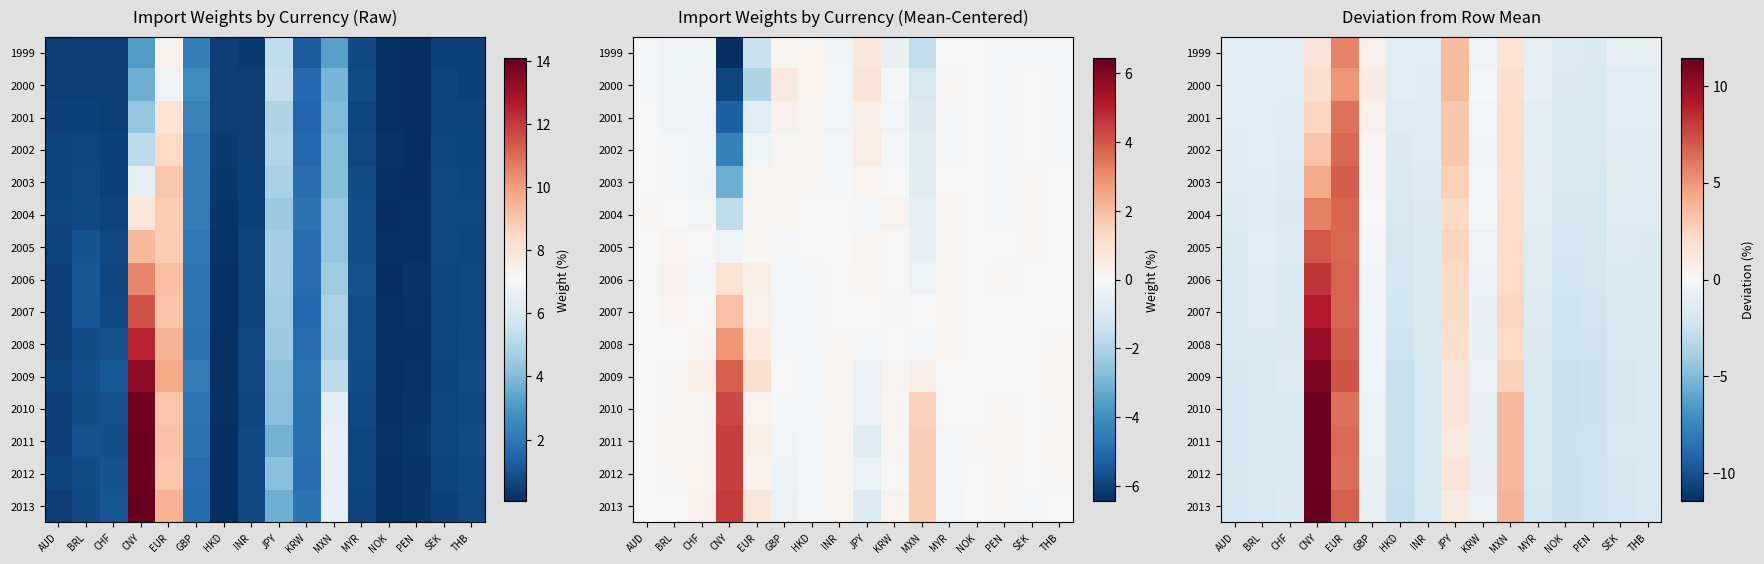

What is the maximum value shown in the chart?

11.4